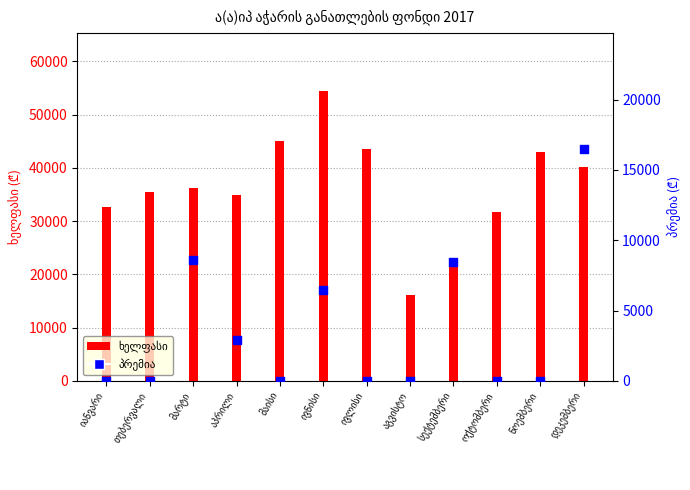

Which series contains the lowest Y value?

პრემია